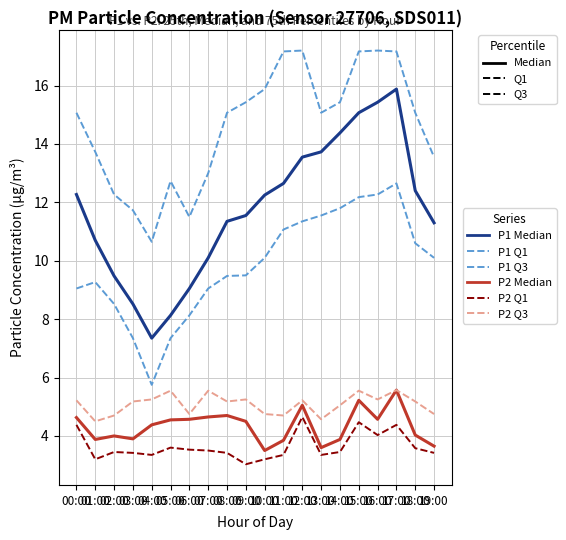

True or false: P1 Median and P2 Q3 cross at least once.

False